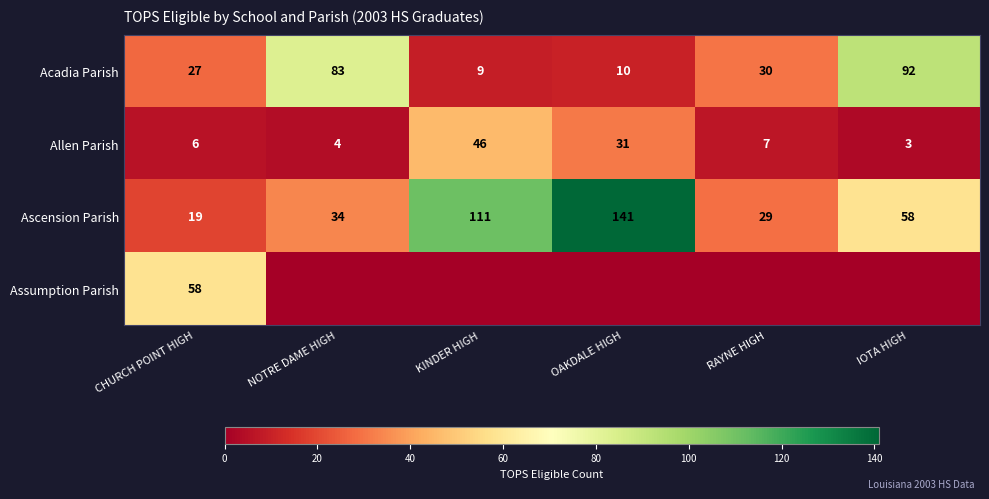

What is the sum of all Allen Parish values?

97